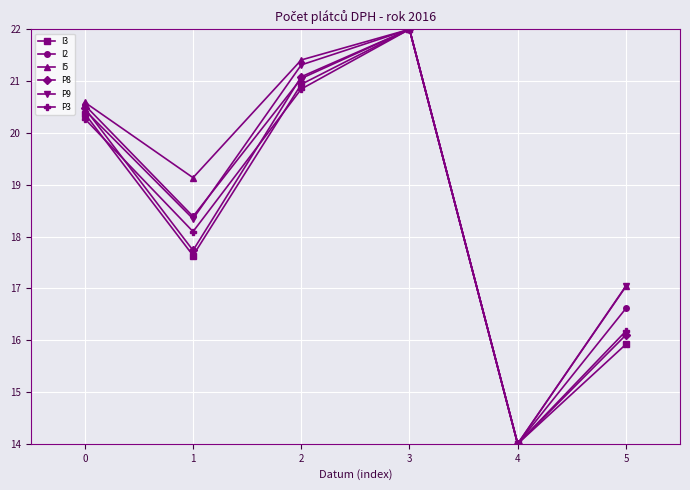

What is the greatest value displayed?

22.0